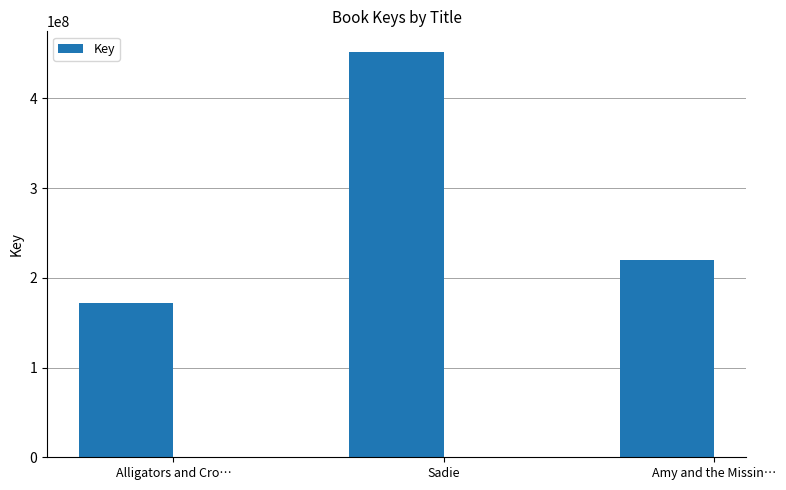

What is the sum of the values at Amy and the Missin… and Sadie?

671495961